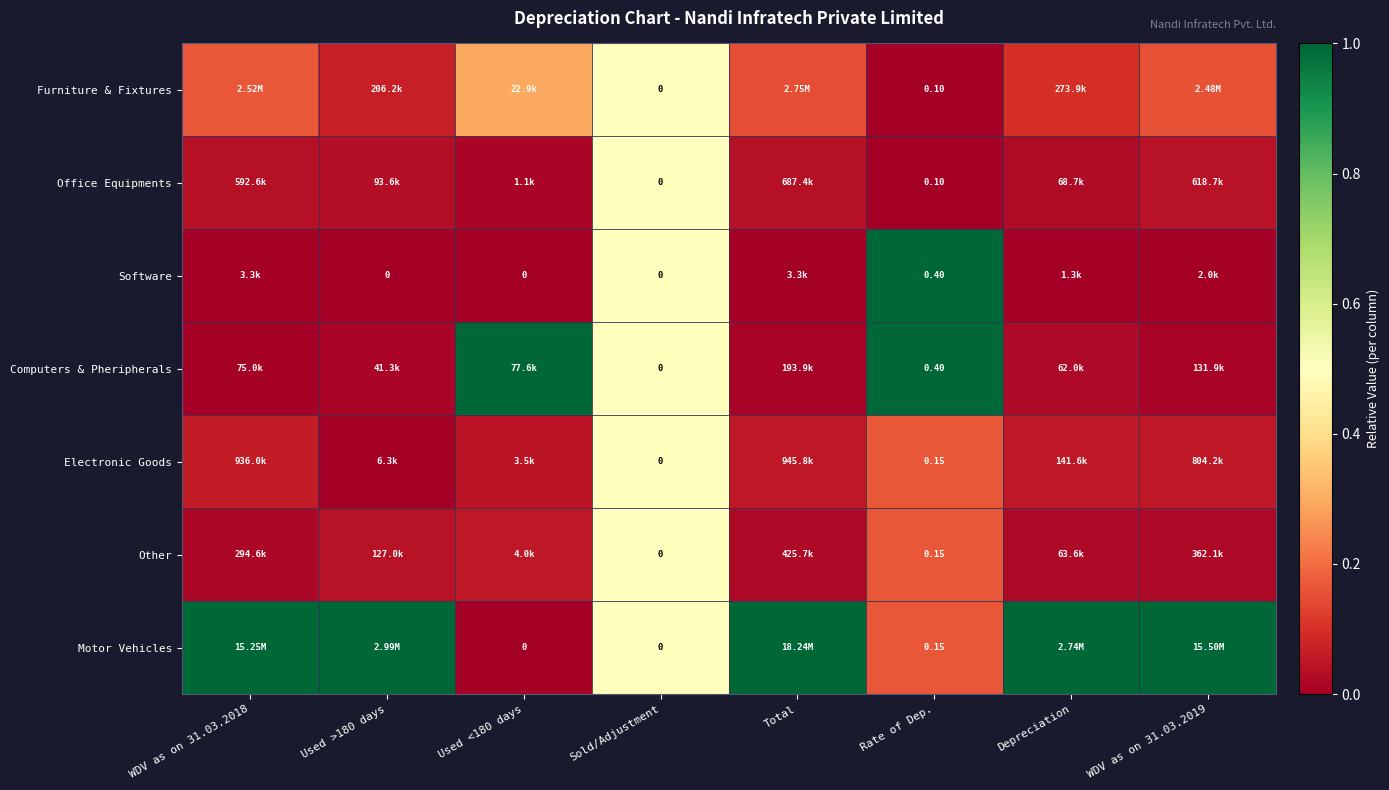

Rank the series at Total from highest to lowest value.

Motor Vehicles, Furniture & Fixtures, Electronic Goods, Office Equipments, Other, Computers & Pheripherals, Software